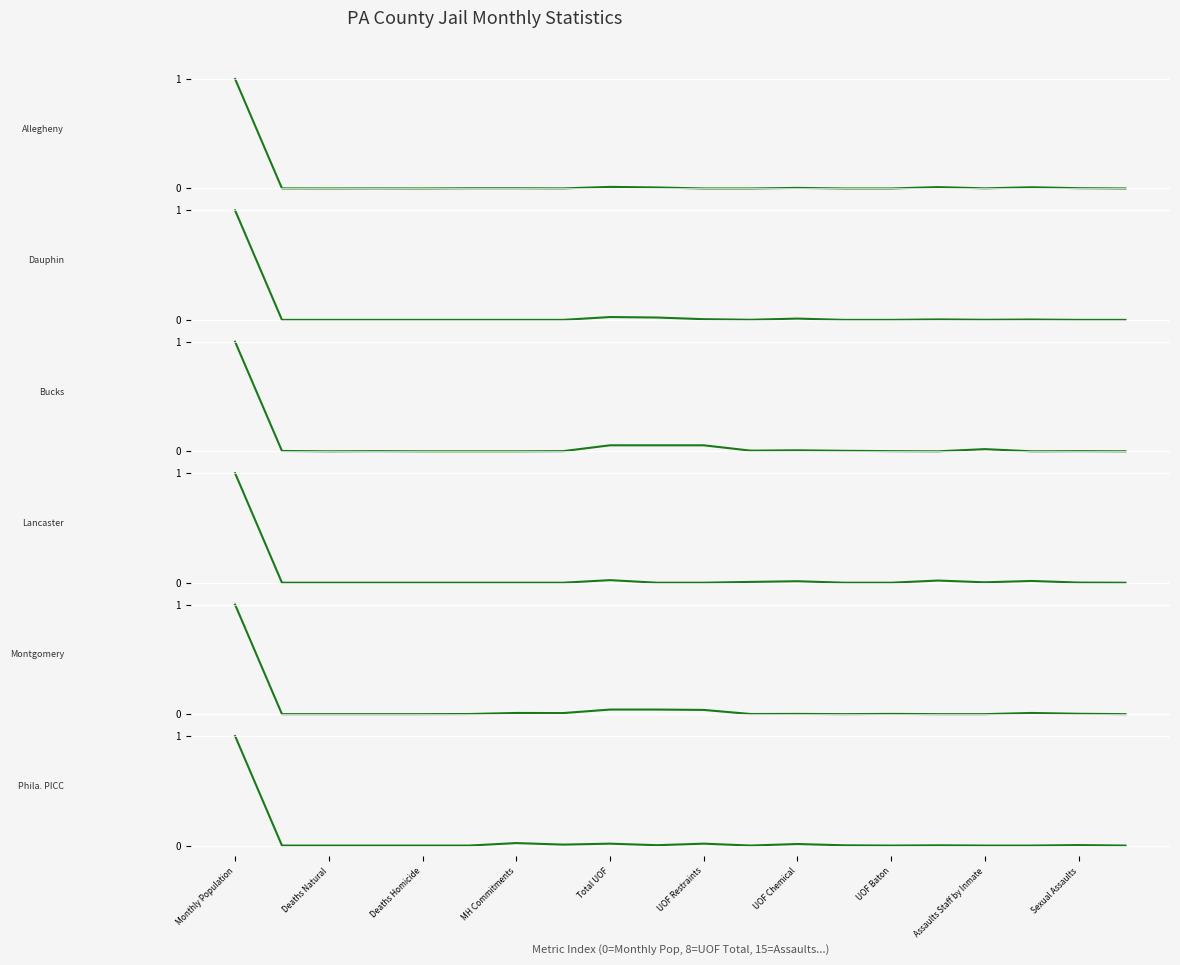

Is the value of Bucks at Deaths Natural greater than the value of Phila. PICC at 19?

Yes